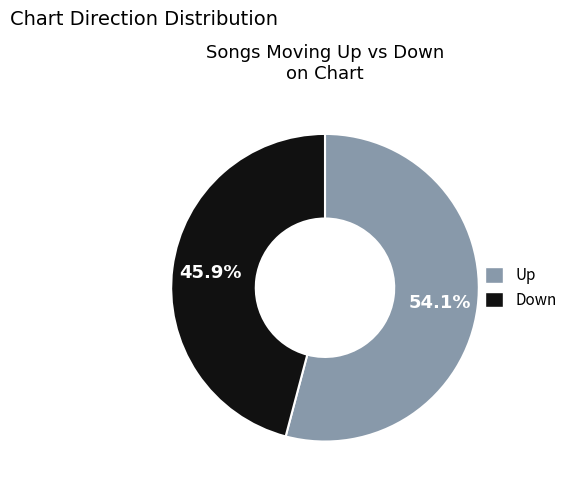

Is there a majority slice in this chart?

Yes